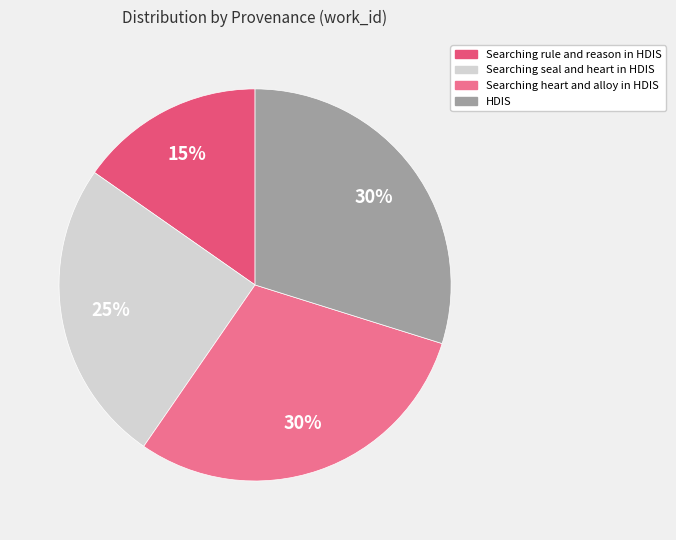

Approximately how many times larger is the value at Searching heart and alloy in HDIS compared to HDIS?

1.0